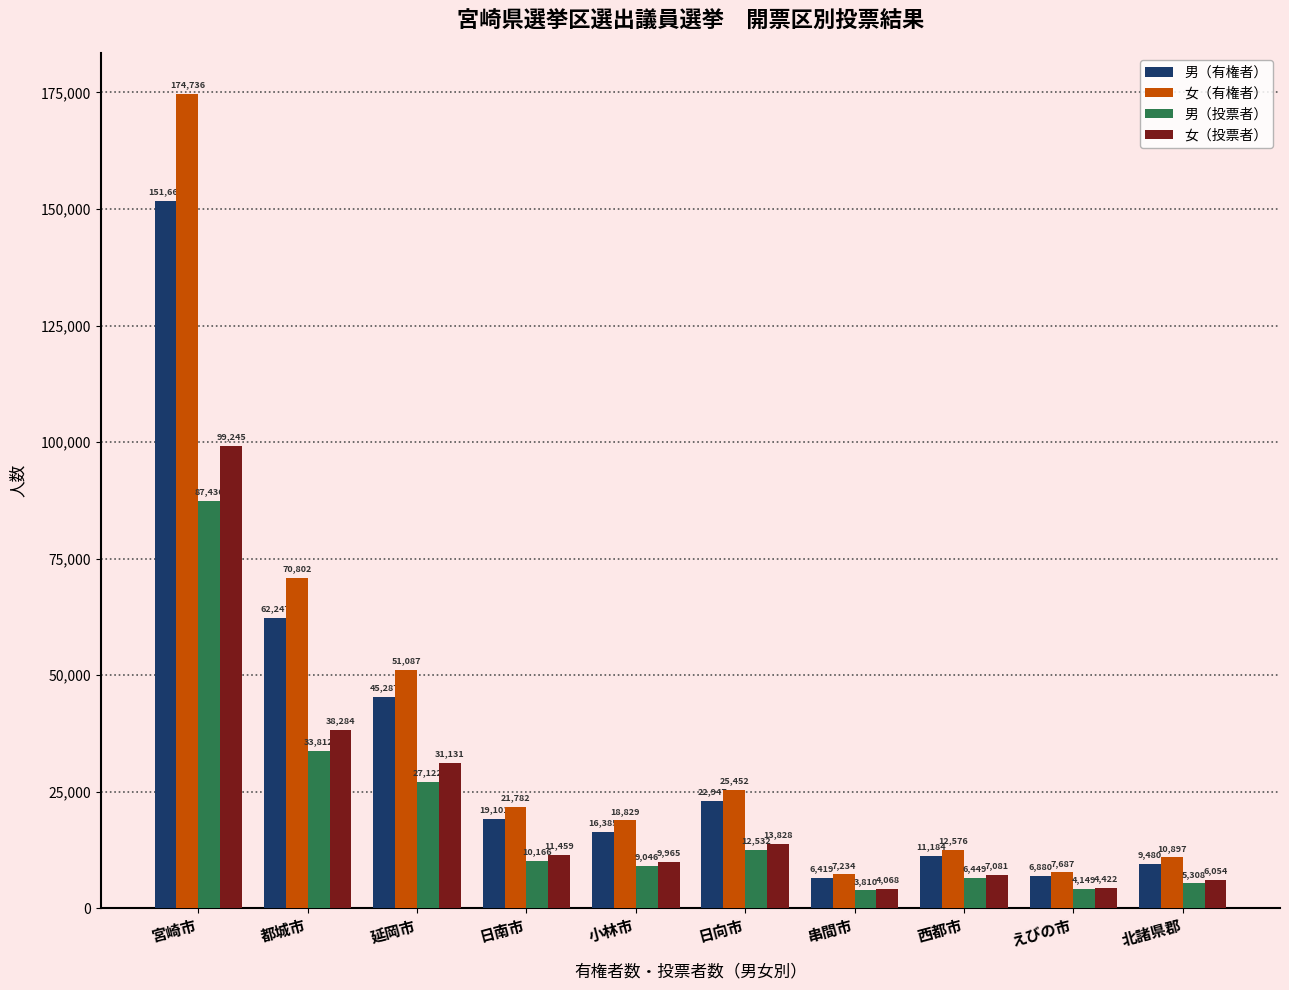

Which series has the widest spread of values?

女（有権者）